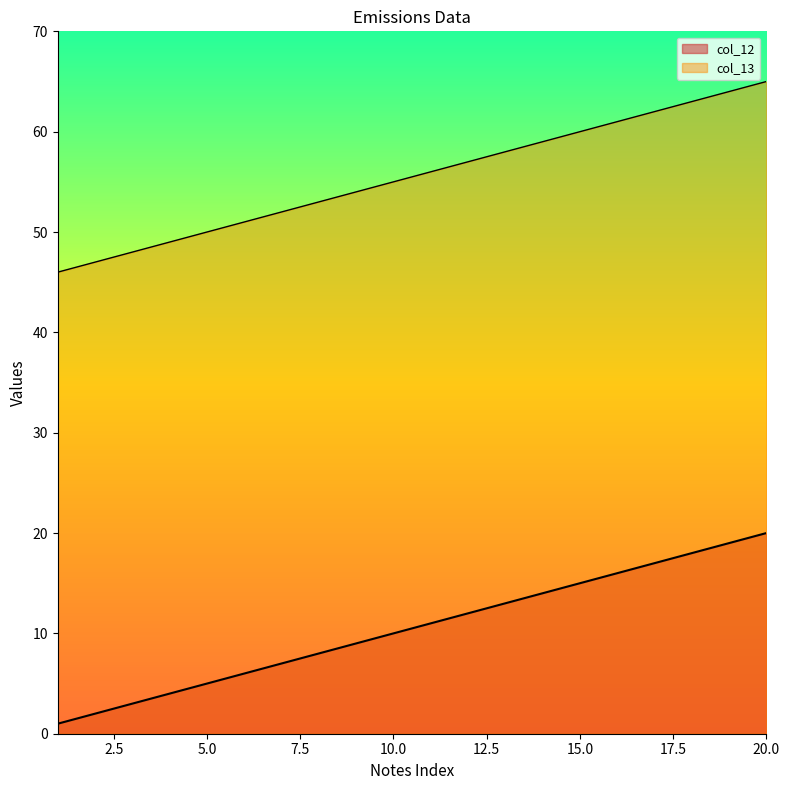

How many values in the col_12 series exceed 11?

9